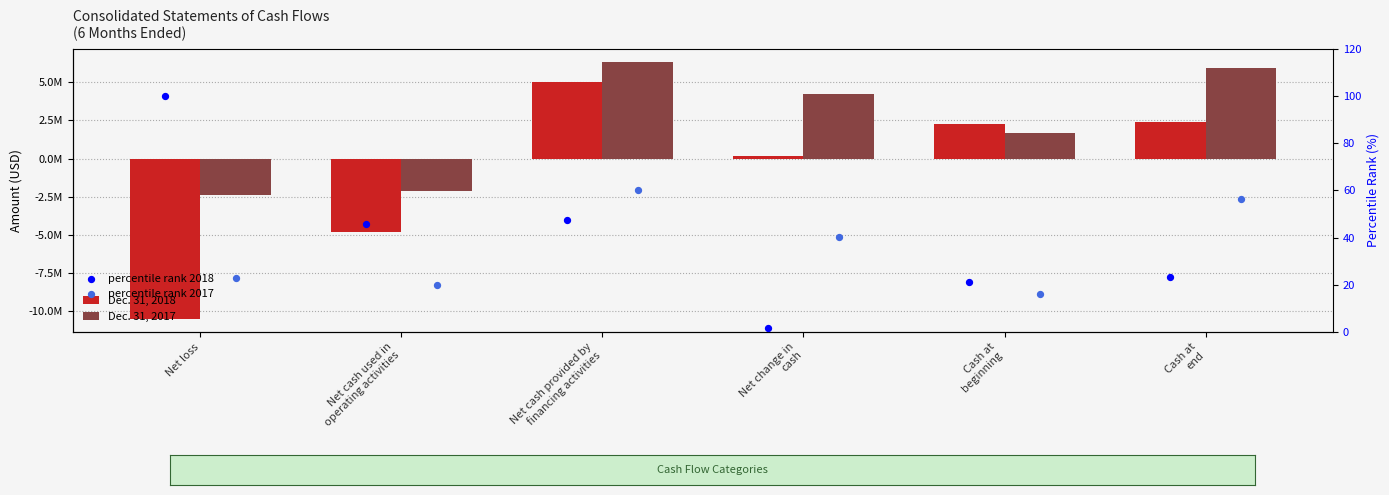

What are all the series names shown in the legend?

Dec. 31, 2018, Dec. 31, 2017, percentile rank 2018, percentile rank 2017